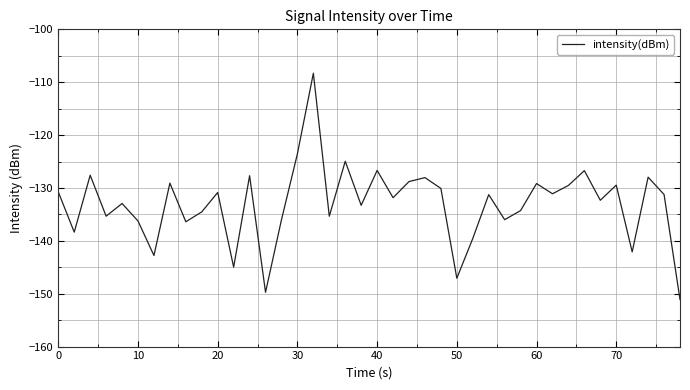

What is the difference between the maximum and minimum values?

42.8